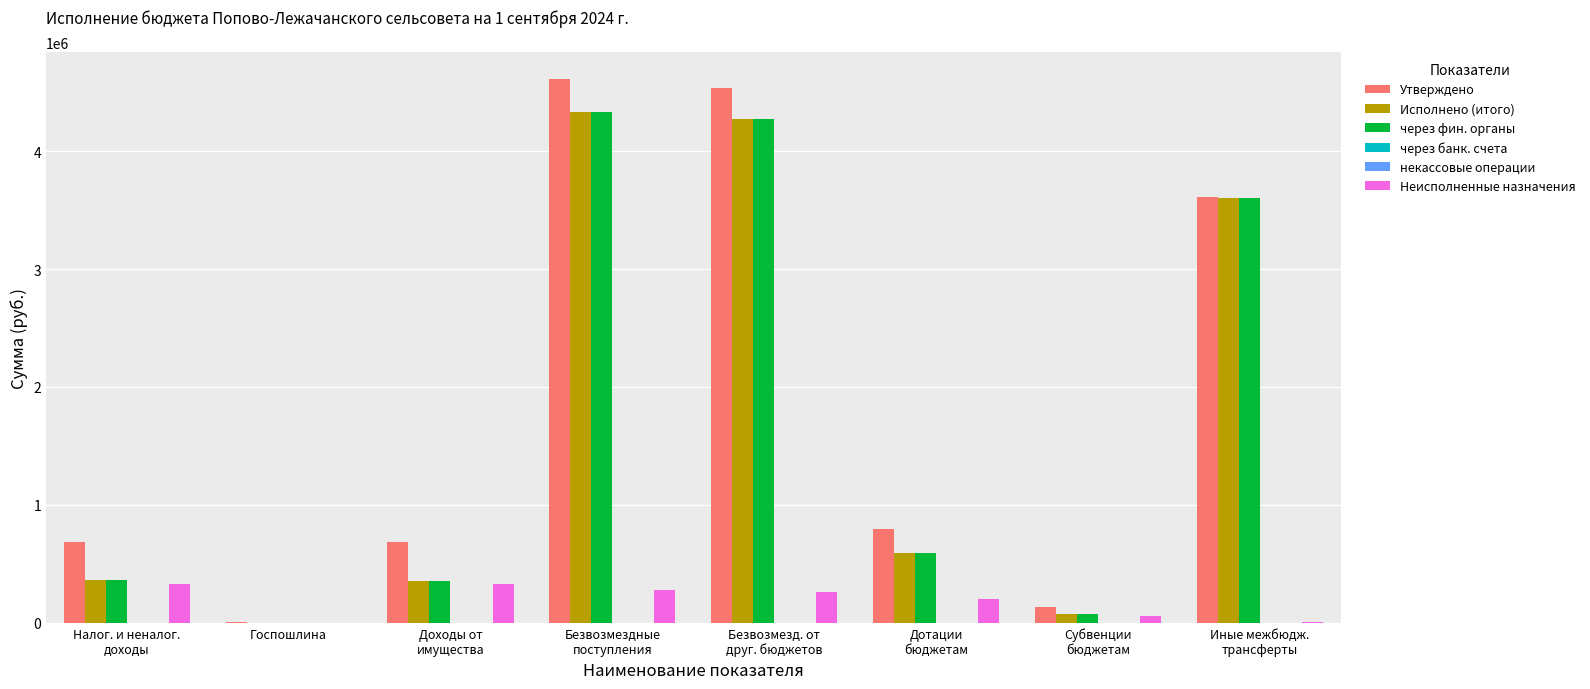

Are the bars horizontal?

No